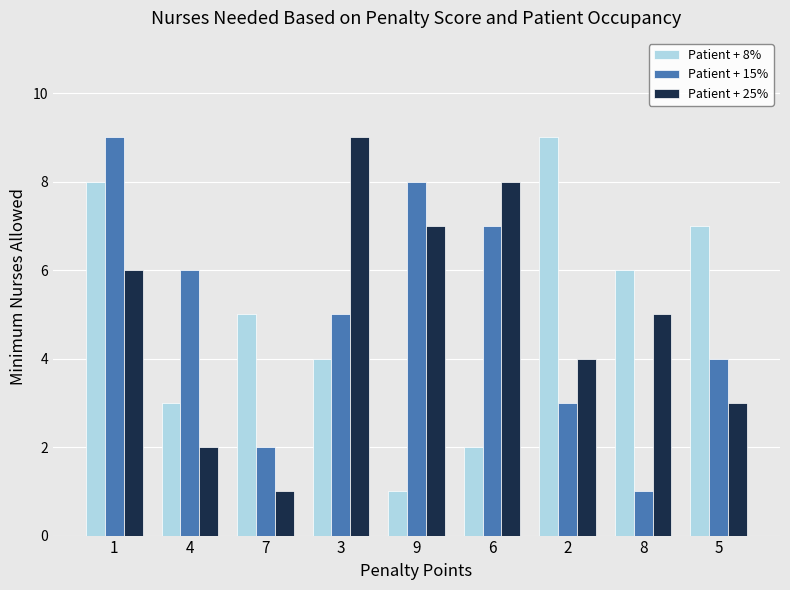

Count the number of data series in this chart.

3